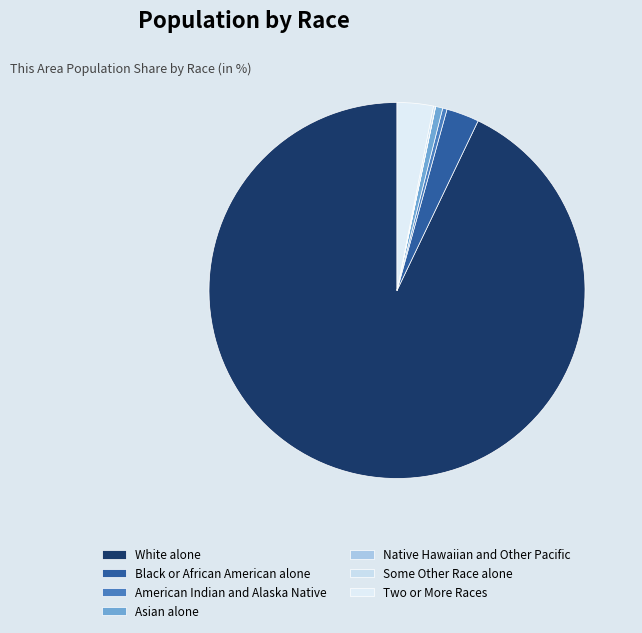

Which category has the smallest portion of the pie?

Native Hawaiian and Other Pacific